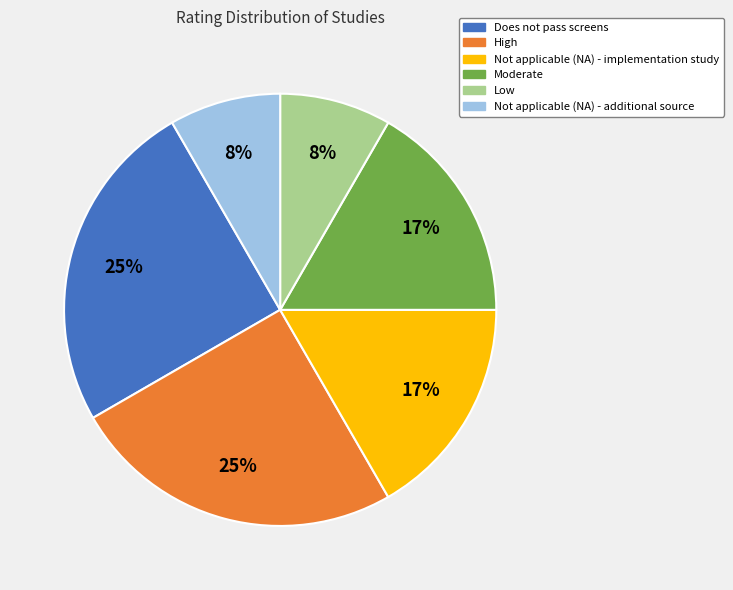

What percentage is the Does not pass screens slice, to the nearest percent?

25%